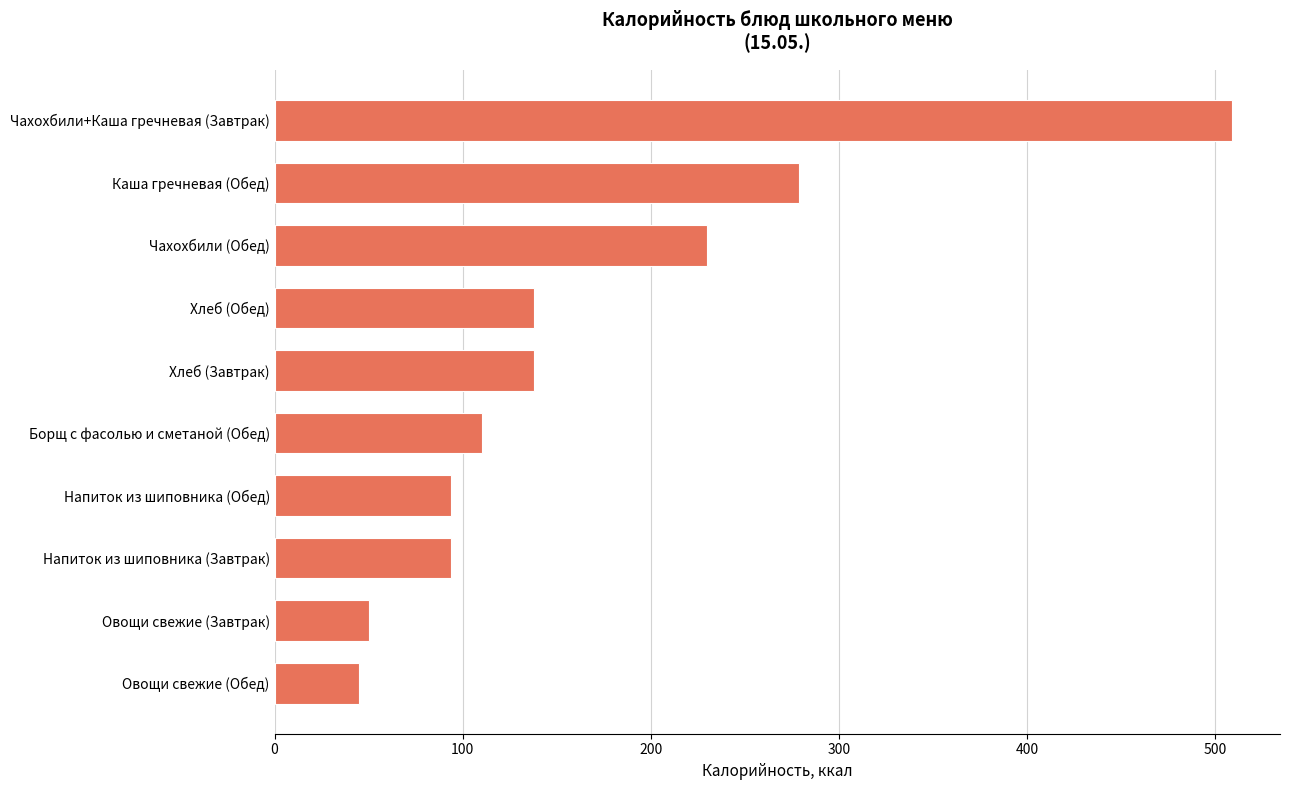

True or false: the data shows 138 at Хлеб (Обед).

True